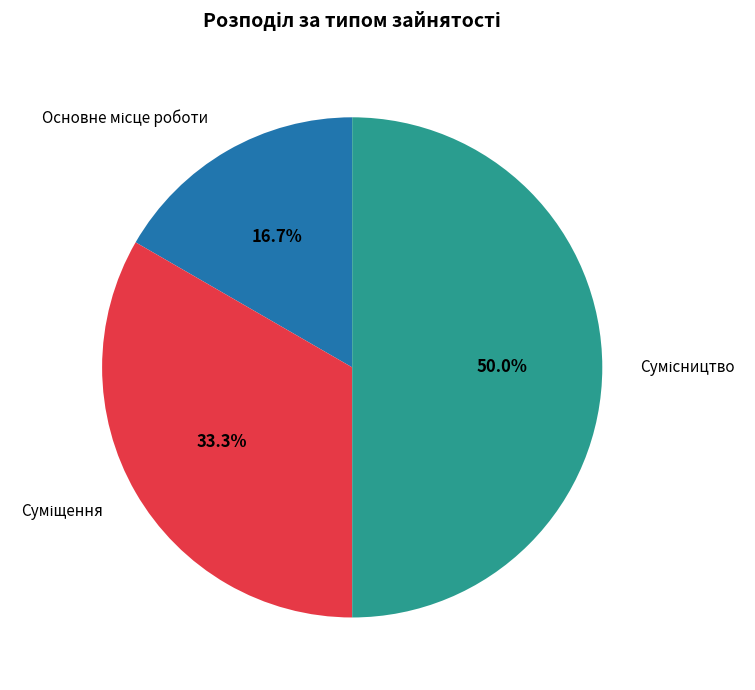

True or false: Основне місце роботи accounts for 12% of the total.

False